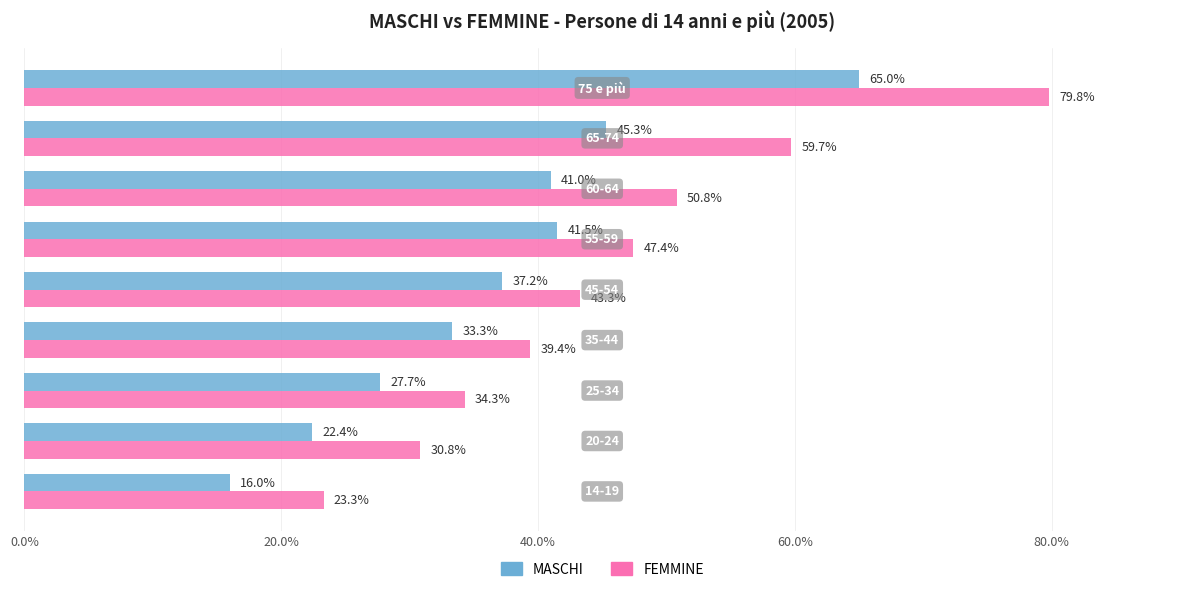

Which series has the largest range (max minus min)?

FEMMINE